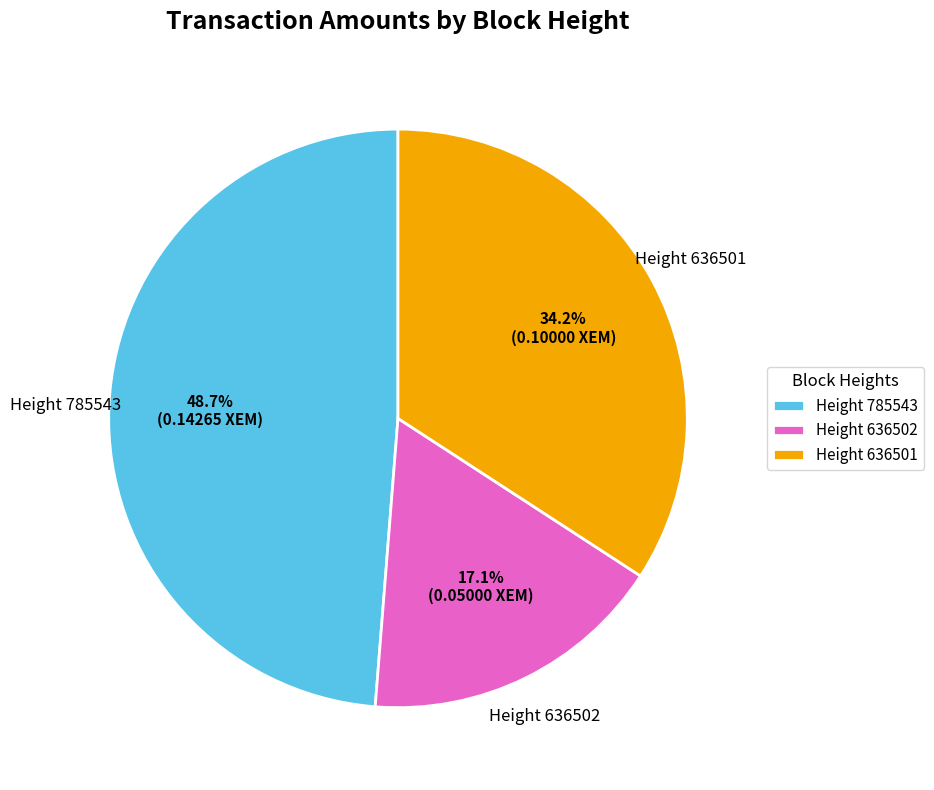

Rank the categories by value from lowest to highest.

Height 636502, Height 636501, Height 785543